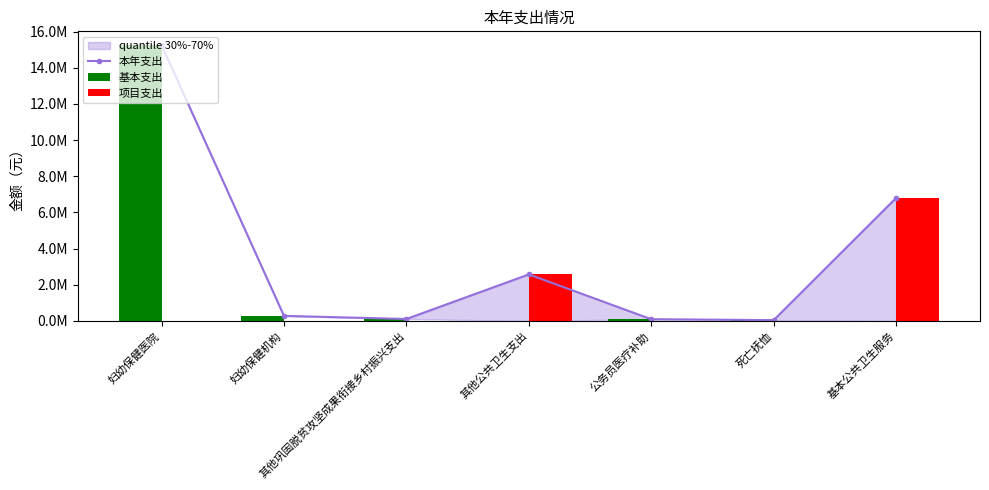

True or false: 基本支出 has a value of 163785.9 at 其他巩固脱贫攻坚成果衔接乡村振兴支出.

False